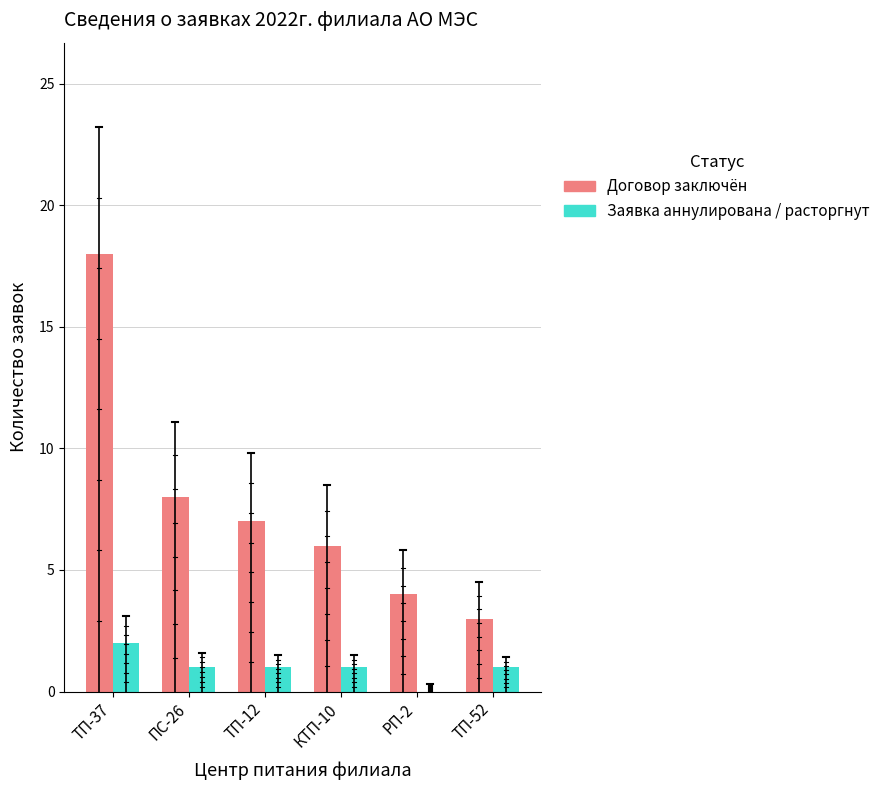

How many groups of bars are there?

6